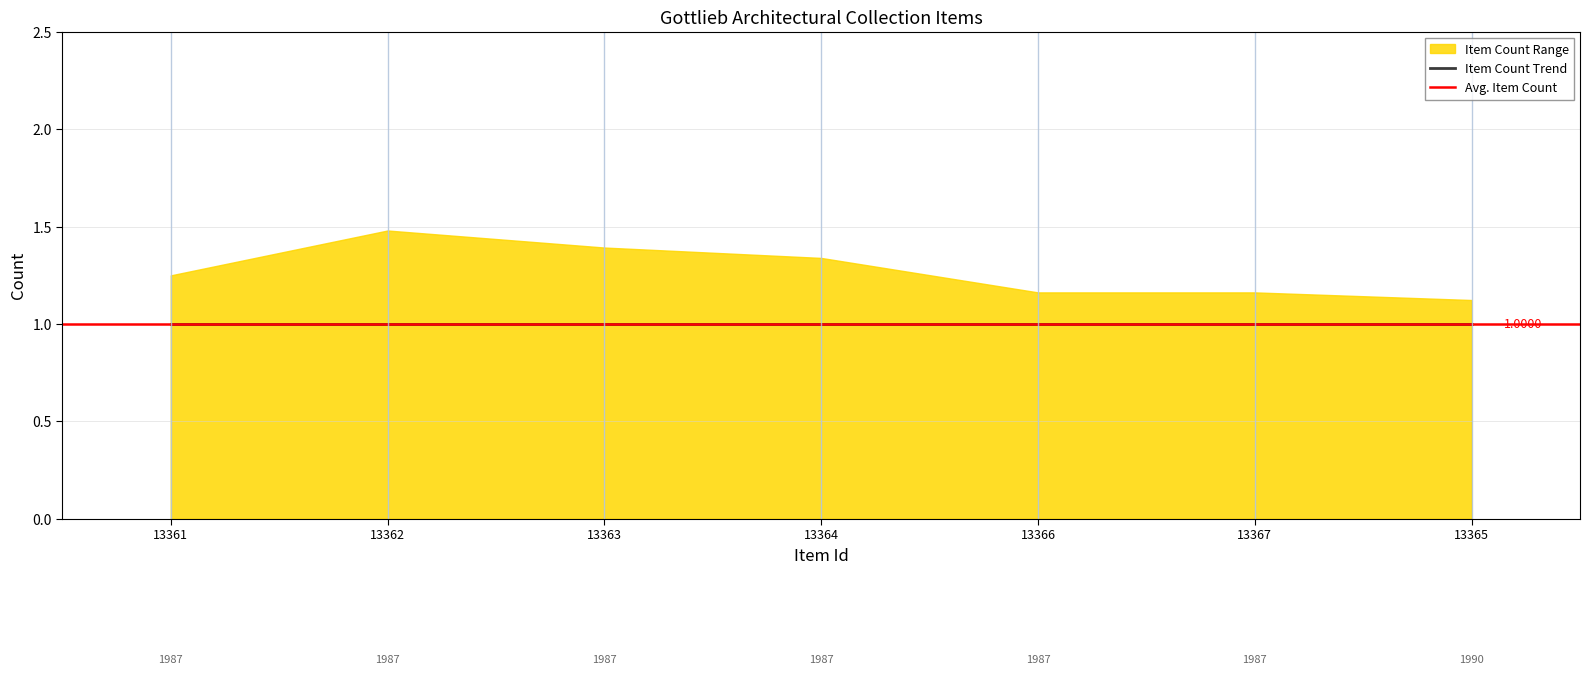

True or false: Item Count and Public cross at least once.

False